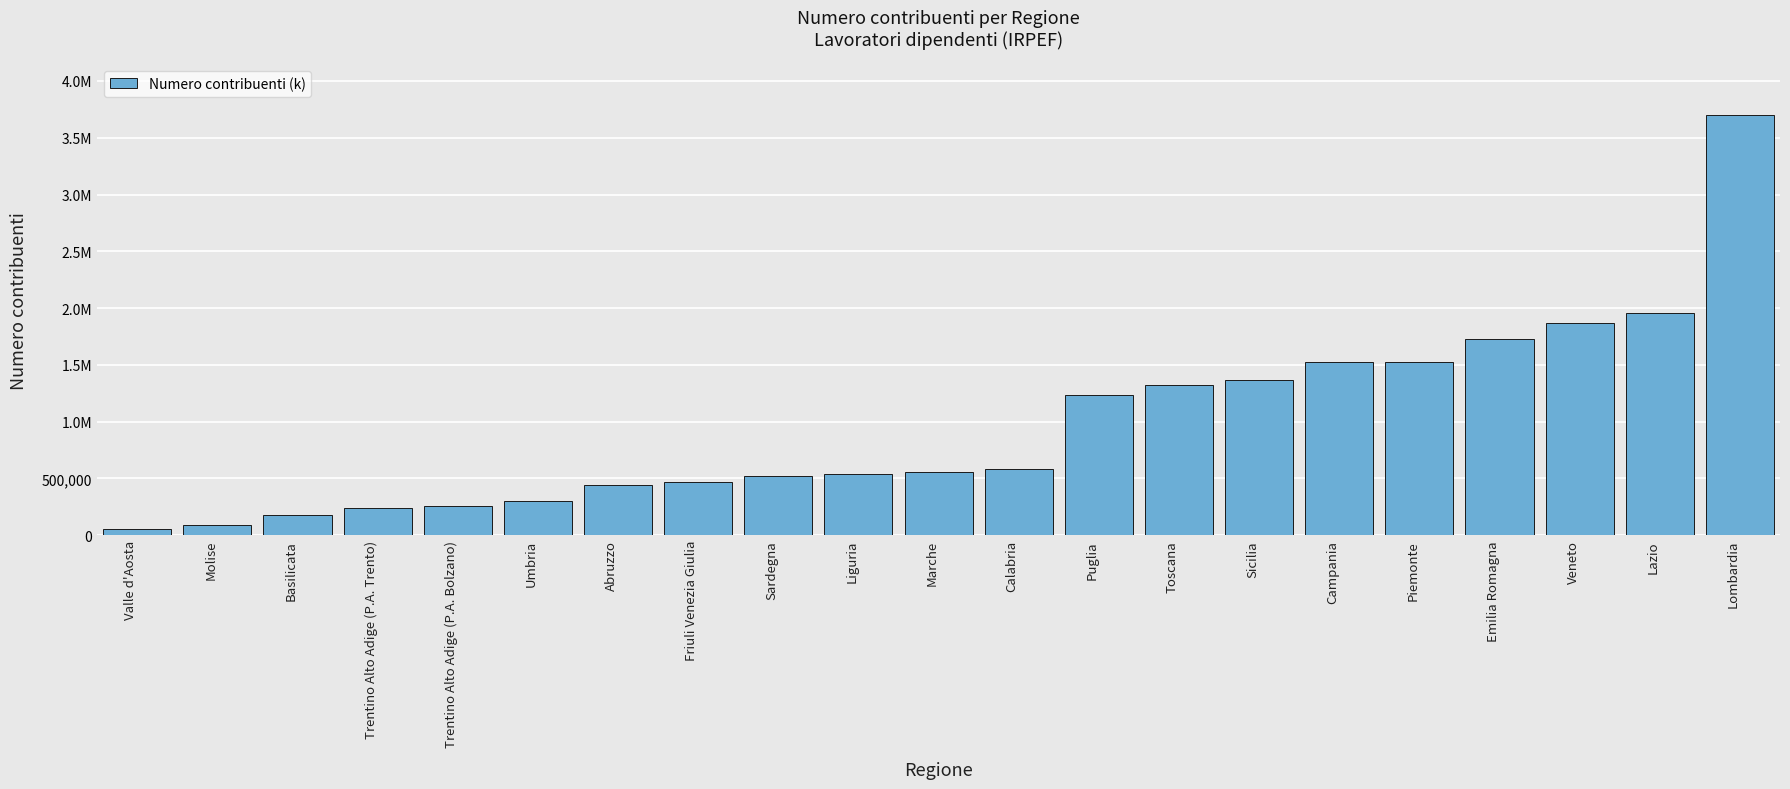

What is the label of the 5th bar from the left?

Trentino Alto Adige (P.A. Bolzano)